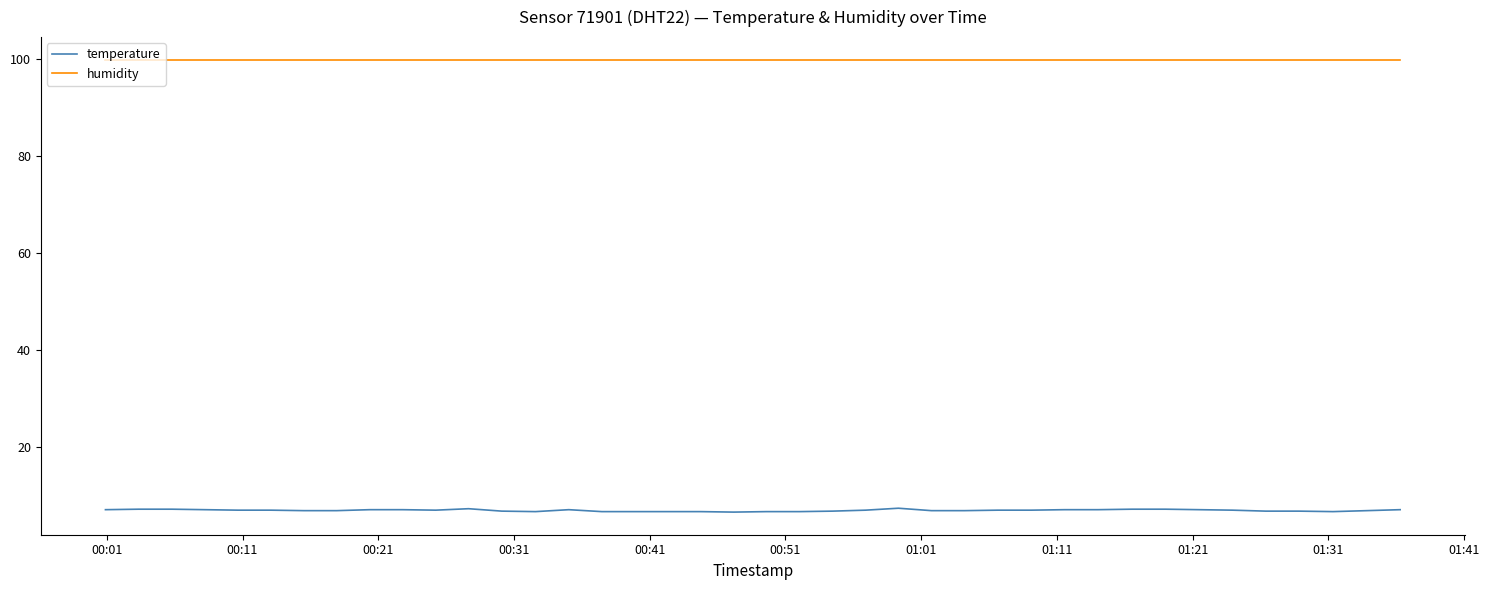

What is the maximum value for humidity?

99.9